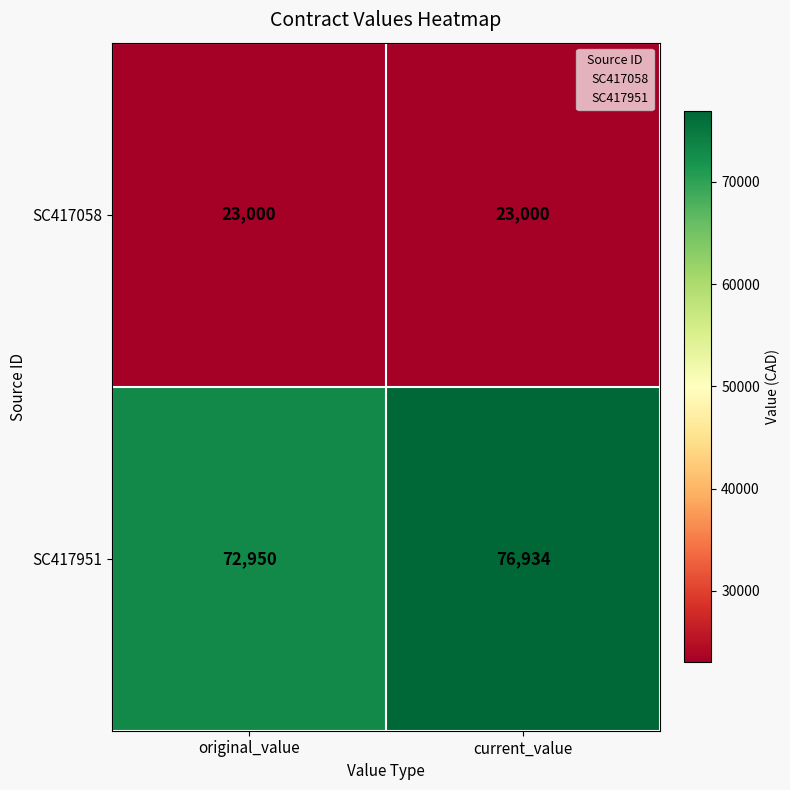

Read the SC417951 value at original_value.

72950